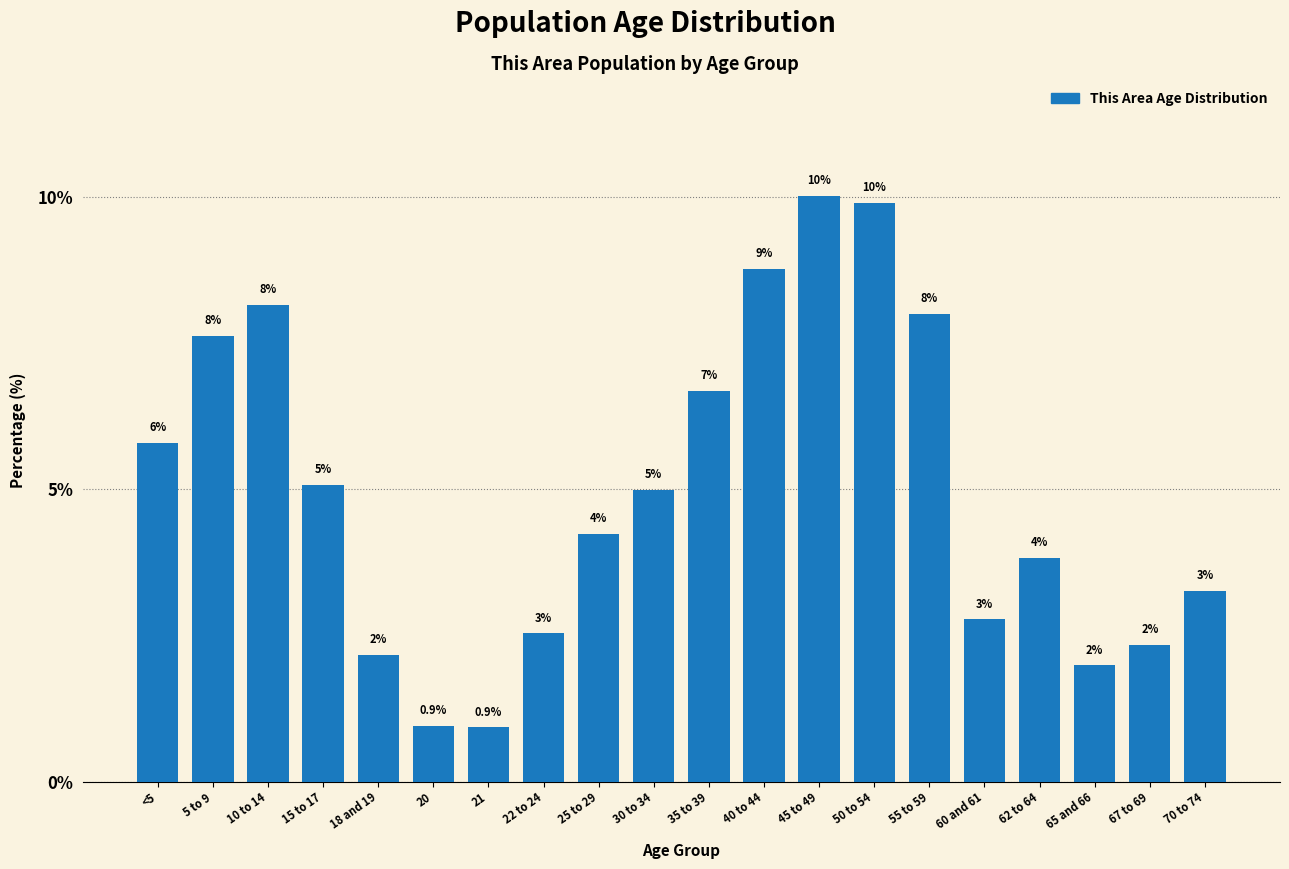

What is the sum of the values at 50 to 54 and 10 to 14?

18.0